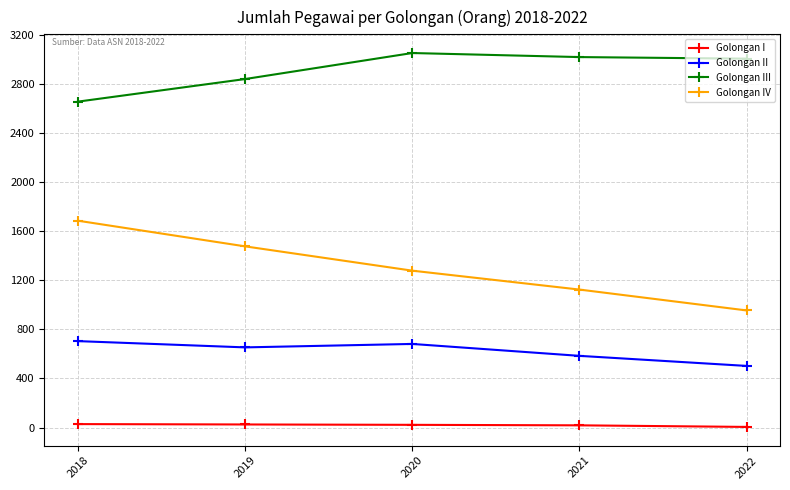

Count the Golongan IV values in the range 1124 to 1476.

3